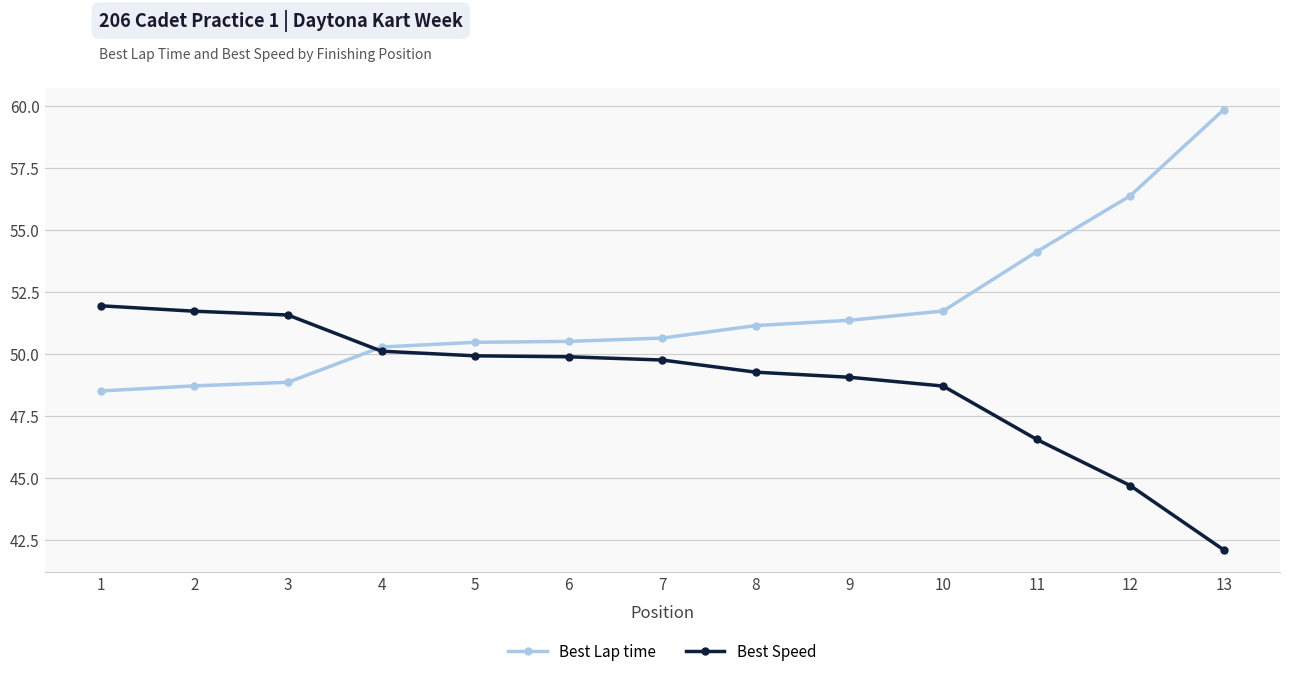

What is the sum of all Best Speed values?

635.3